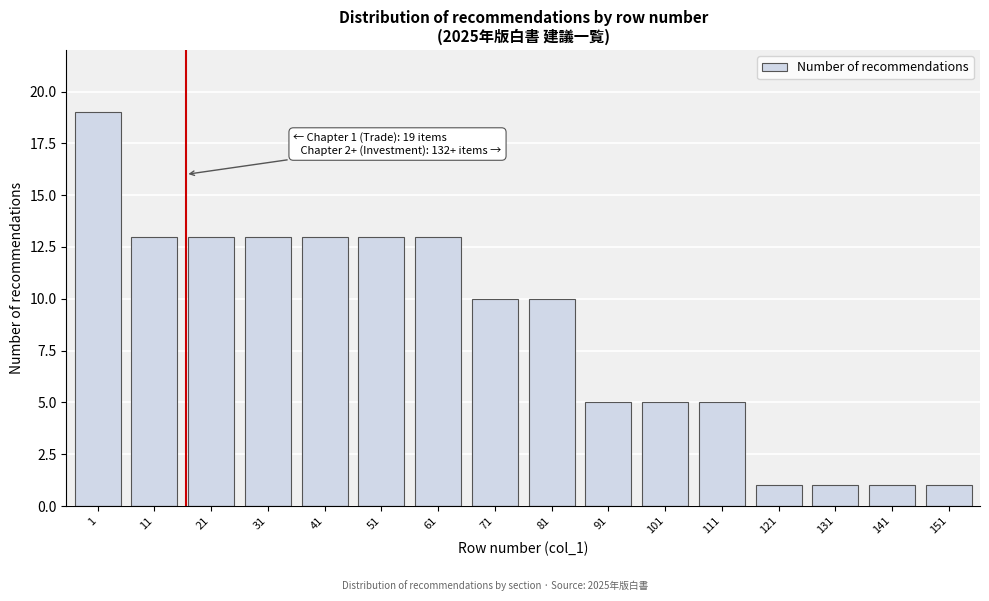

Reading left to right, transcribe all the data shown in this chart.

19	13	13	13	13	13	13	10	10	5	5	5	1	1	1	1